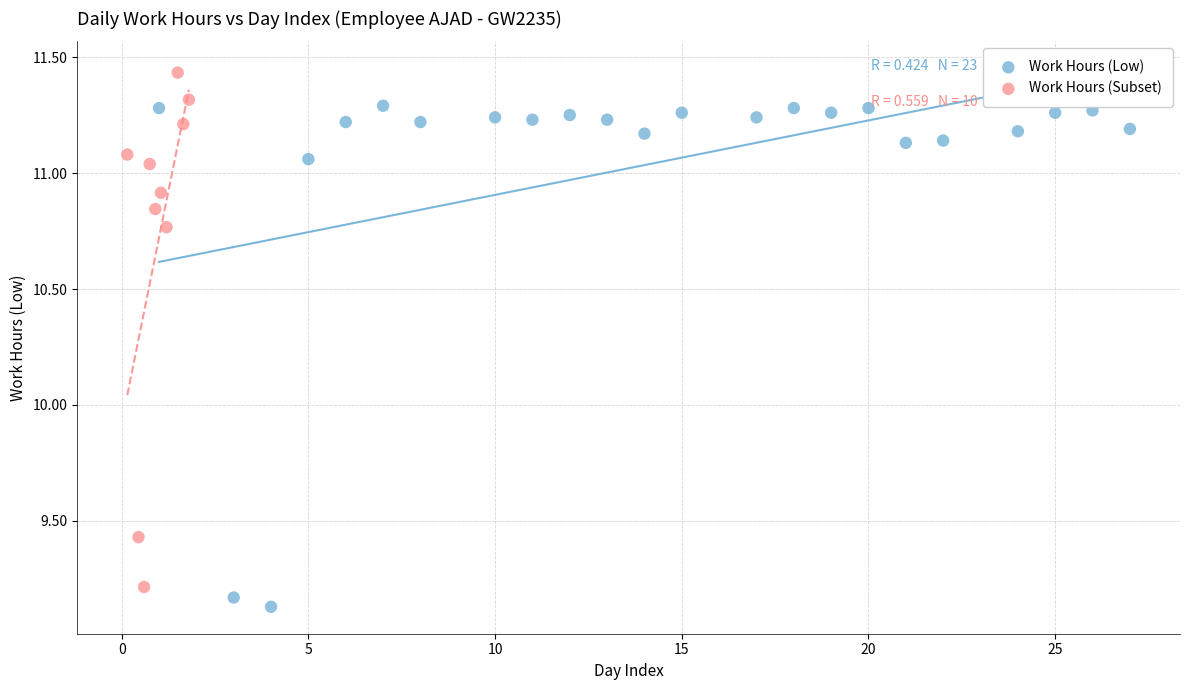

What are all the series names shown in the legend?

Work Hours (Low), Work Hours (Subset)